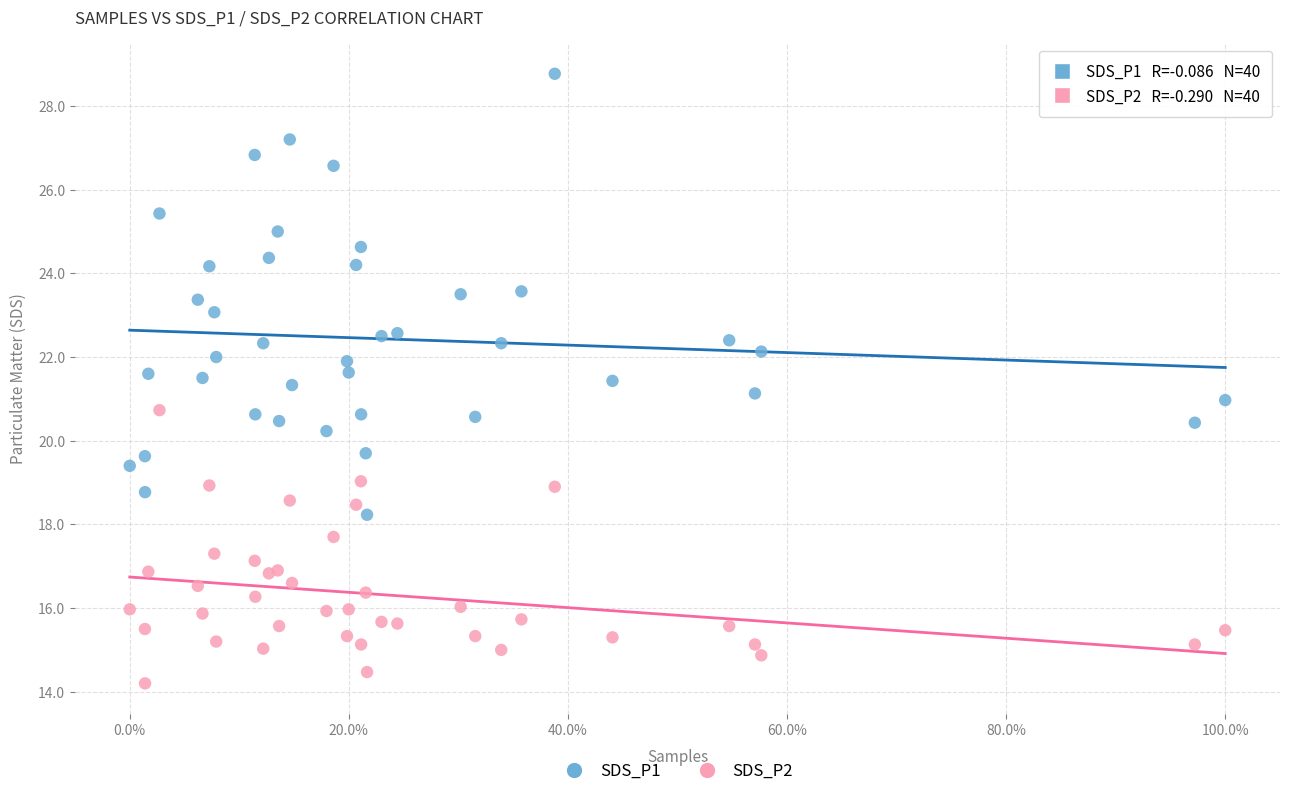

Which series has the largest Y range (max minus min)?

SDS_P1